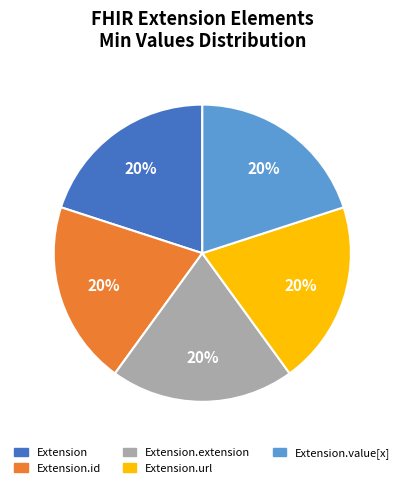

To the nearest percent, what portion does Extension represent?

20%